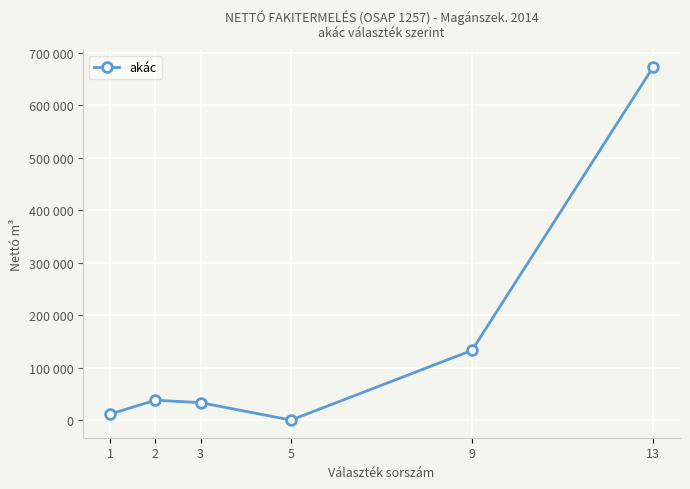

Is this an area chart (filled region under the line)?

No